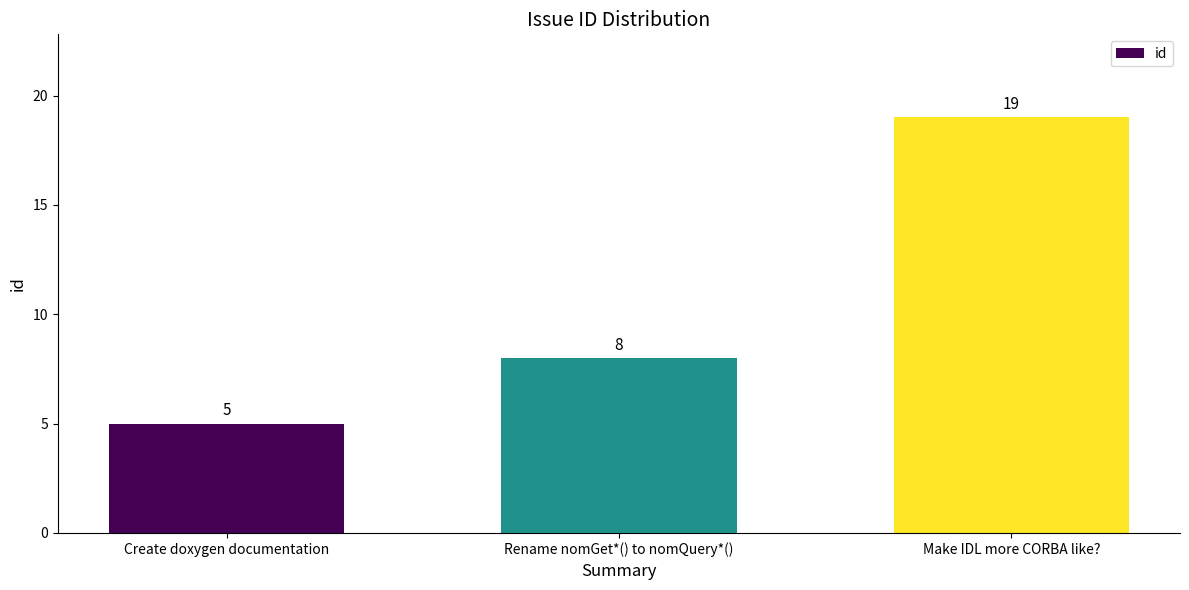

What is the label of the 1st bar from the left?

Create doxygen documentation